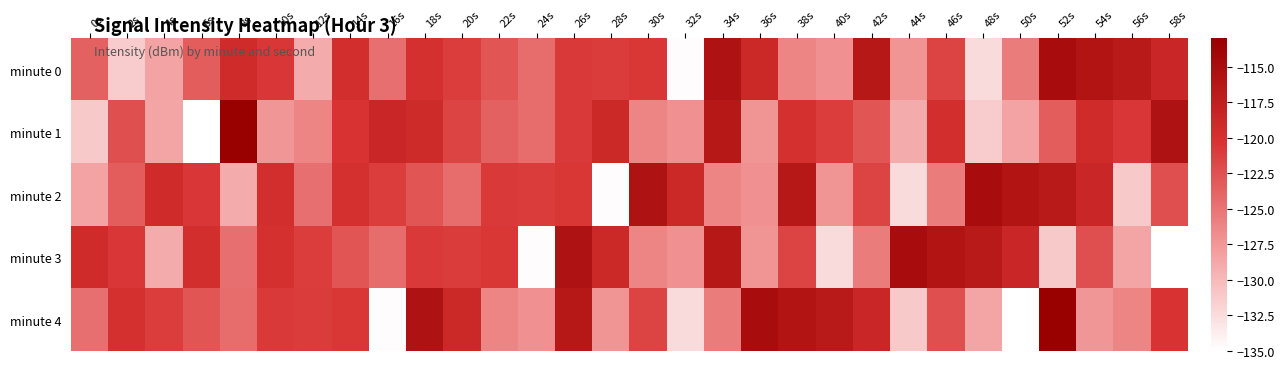

Reading left to right, list all the values displayed in this chart.

minute 0: 0s=-123.7	2s=-131.3	4s=-128.4	6s=-123.4	8s=-119.2	10s=-120.7	12s=-128.9	14s=-119.7	16s=-124.6	18s=-119.9	20s=-121.1	22s=-122.8	24s=-124.4	26s=-120.8	28s=-121.0	30s=-120.6	32s=-134.8	34s=-115.6	36s=-118.9	38s=-126.2	40s=-127.1	42s=-116.4	44s=-127.3	46s=-121.5	48s=-132.4	50s=-125.6	52s=-114.8	54s=-116.0	56s=-116.6	58s=-118.6
minute 1: 0s=-131.1	2s=-122.4	4s=-128.6	6s=-135.0	8s=-113.2	10s=-127.5	12s=-126.3	14s=-120.2	16s=-118.6	18s=-119.0	20s=-121.5	22s=-123.7	24s=-124.4	26s=-120.8	28s=-118.9	30s=-126.2	32s=-127.1	34s=-116.4	36s=-127.3	38s=-119.9	40s=-121.1	42s=-122.8	44s=-128.9	46s=-119.7	48s=-131.3	50s=-128.4	52s=-123.4	54s=-119.2	56s=-120.7	58s=-115.6
minute 2: 0s=-128.4	2s=-123.4	4s=-119.2	6s=-120.7	8s=-128.9	10s=-119.7	12s=-124.6	14s=-119.9	16s=-121.1	18s=-122.8	20s=-124.4	22s=-120.8	24s=-121.0	26s=-120.6	28s=-134.8	30s=-115.6	32s=-118.9	34s=-126.2	36s=-127.1	38s=-116.4	40s=-127.3	42s=-121.5	44s=-132.4	46s=-125.6	48s=-114.8	50s=-116.0	52s=-116.6	54s=-118.6	56s=-131.1	58s=-122.4
minute 3: 0s=-119.2	2s=-120.7	4s=-128.9	6s=-119.7	8s=-124.6	10s=-119.9	12s=-121.1	14s=-122.8	16s=-124.4	18s=-120.8	20s=-121.0	22s=-120.6	24s=-134.8	26s=-115.6	28s=-118.9	30s=-126.2	32s=-127.1	34s=-116.4	36s=-127.3	38s=-121.5	40s=-132.4	42s=-125.6	44s=-114.8	46s=-116.0	48s=-116.6	50s=-118.6	52s=-131.1	54s=-122.4	56s=-128.6	58s=-135.0
minute 4: 0s=-124.6	2s=-119.9	4s=-121.1	6s=-122.8	8s=-124.4	10s=-120.8	12s=-121.0	14s=-120.6	16s=-134.8	18s=-115.6	20s=-118.9	22s=-126.2	24s=-127.1	26s=-116.4	28s=-127.3	30s=-121.5	32s=-132.4	34s=-125.6	36s=-114.8	38s=-116.0	40s=-116.6	42s=-118.6	44s=-131.1	46s=-122.4	48s=-128.6	50s=-135.0	52s=-113.2	54s=-127.5	56s=-126.3	58s=-120.2